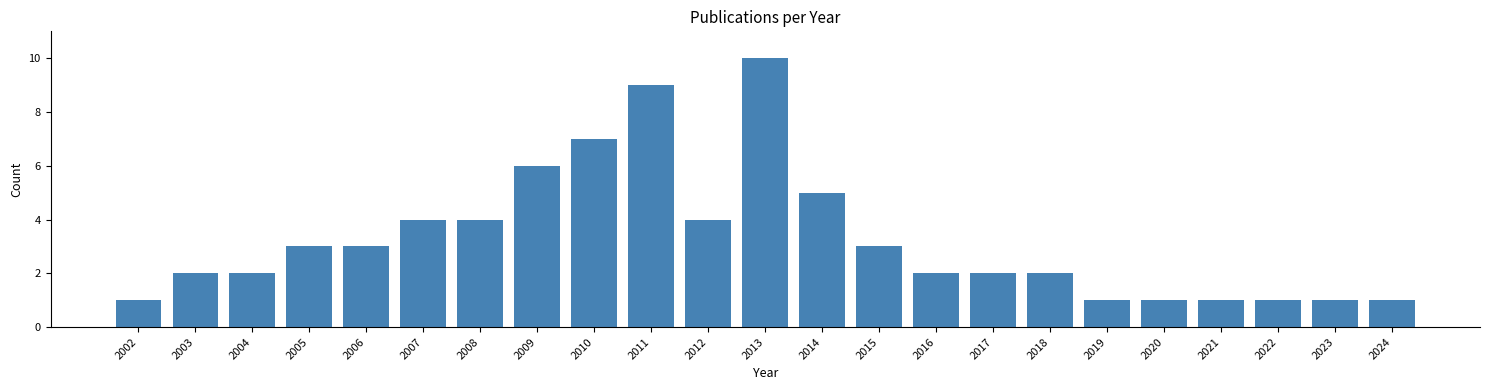

Reading right to left, list all the values displayed in this chart.

1	1	1	1	1	1	2	2	2	3	5	10	4	9	7	6	4	4	3	3	2	2	1